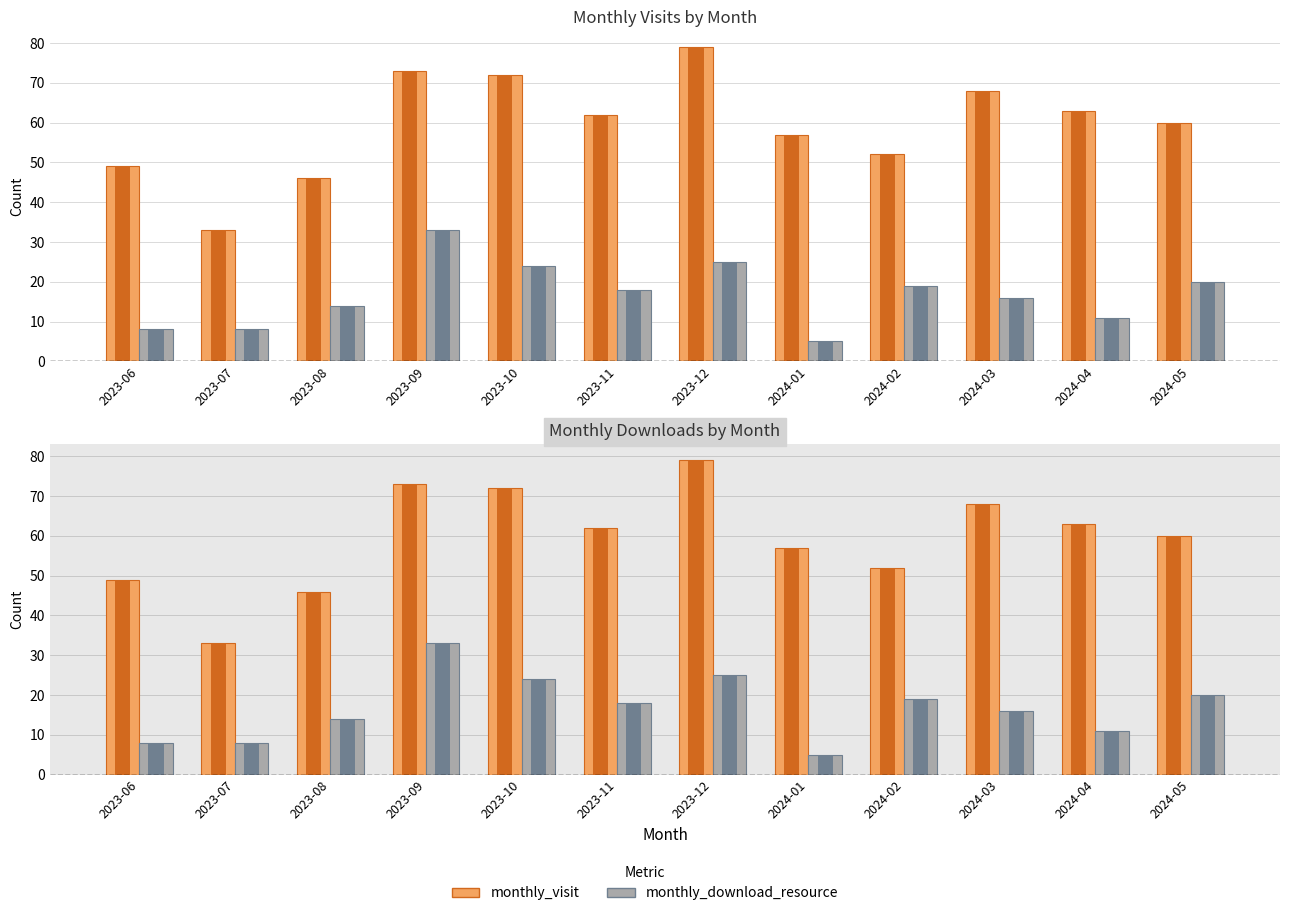

Rank the series by their maximum value, from highest to lowest.

monthly_visit, monthly_download_resource